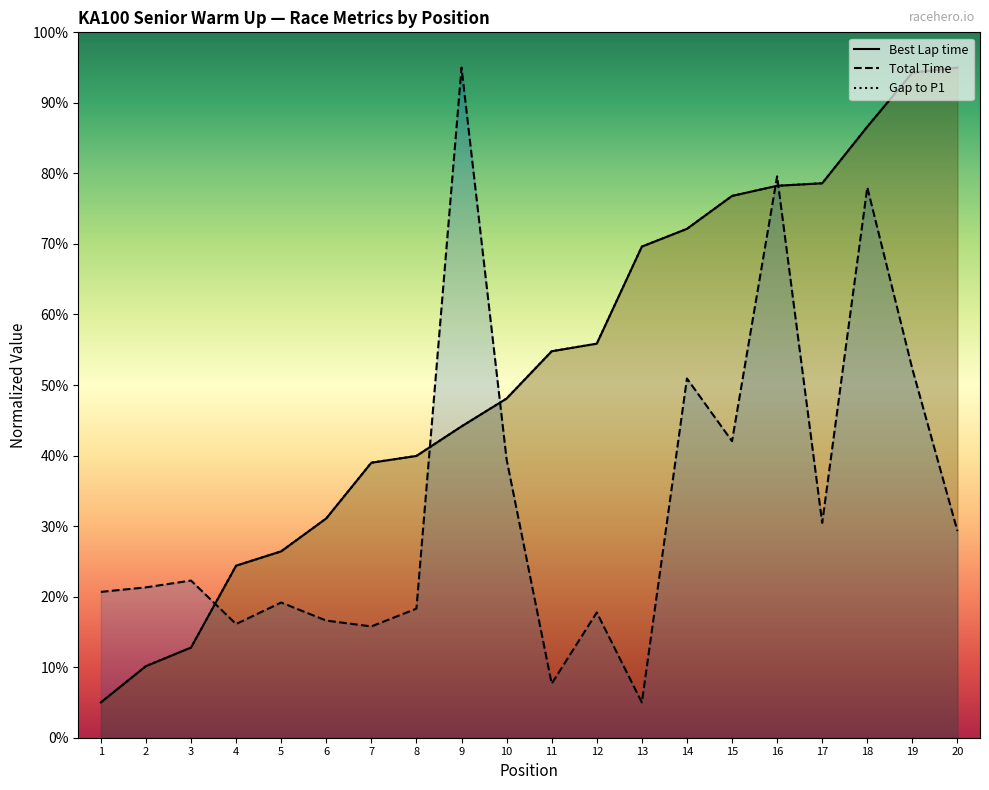

At which label does Total Time reach its peak?

9